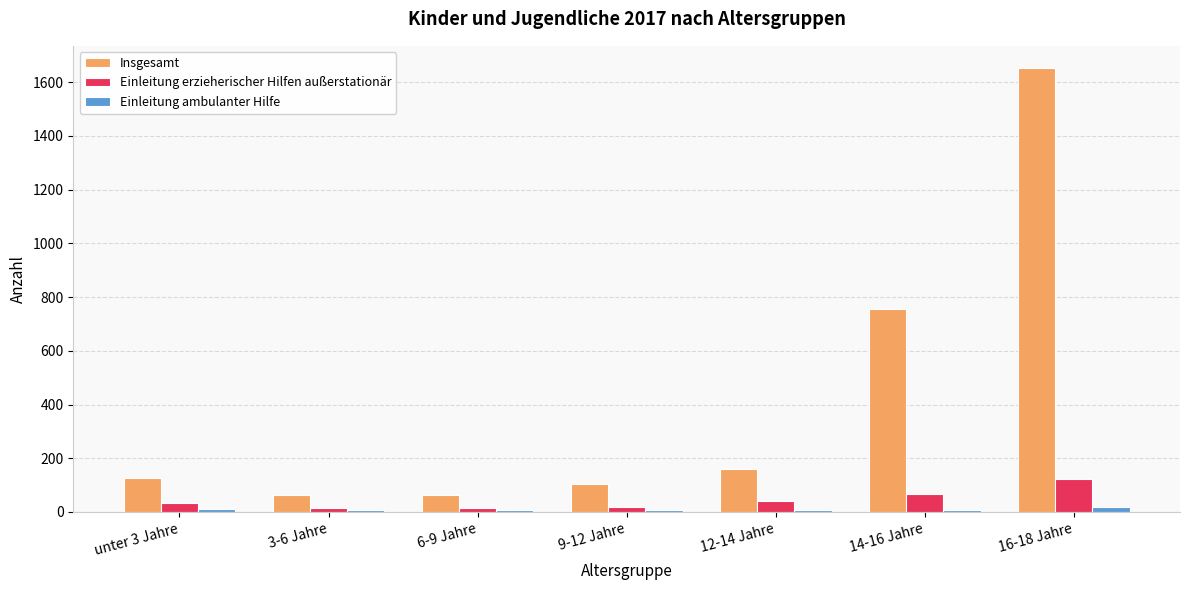

How many groups of bars are there?

7